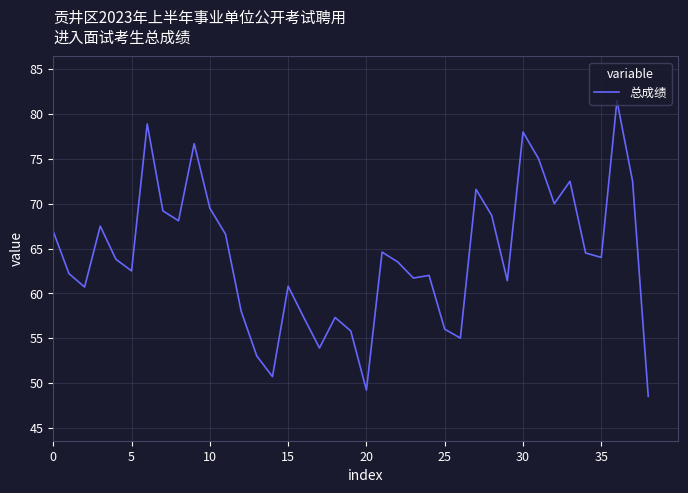

What is the difference between the maximum and minimum values?

33.0